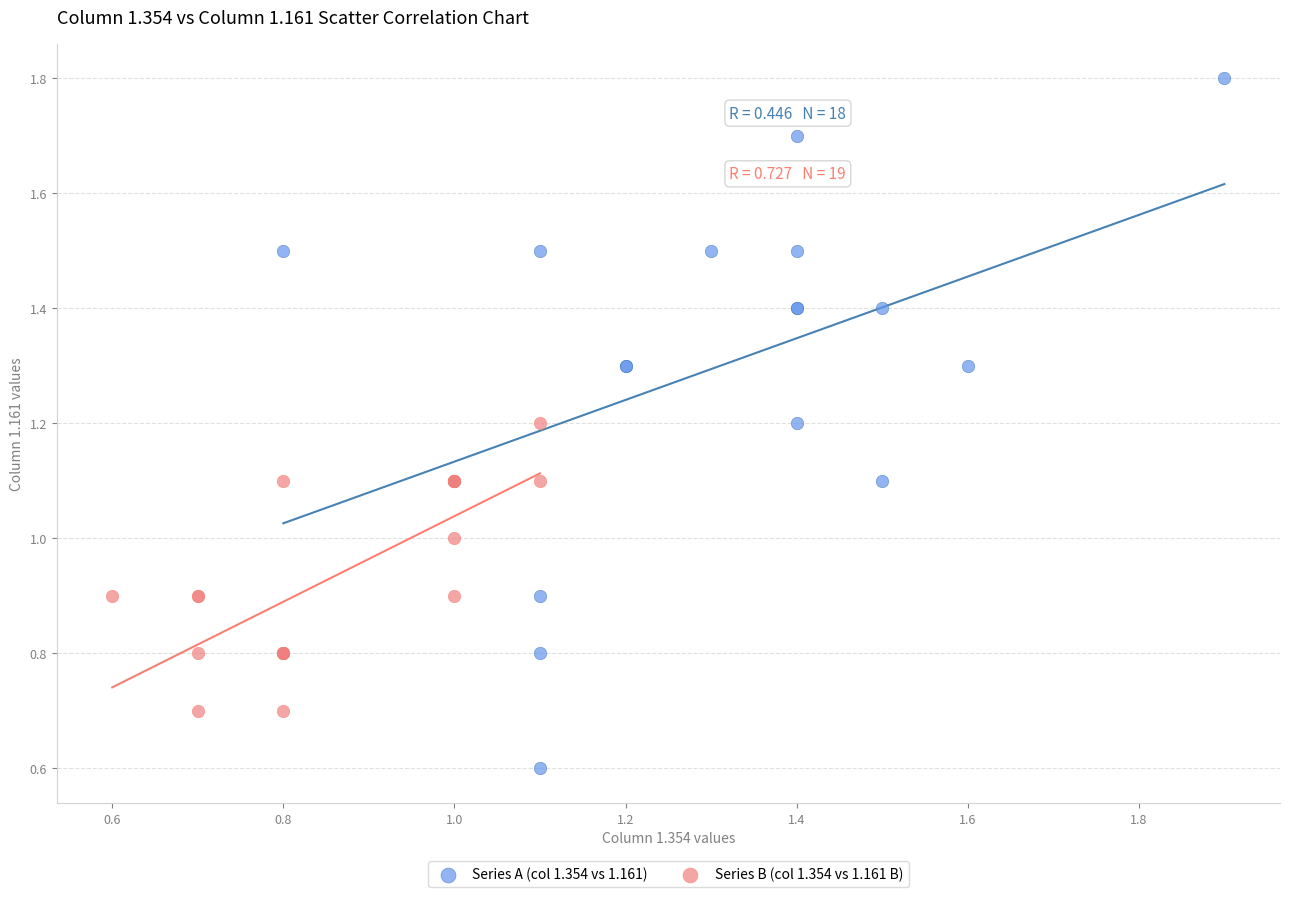

Which series contains the lowest Y value?

Series A (col 1.354 vs 1.161)